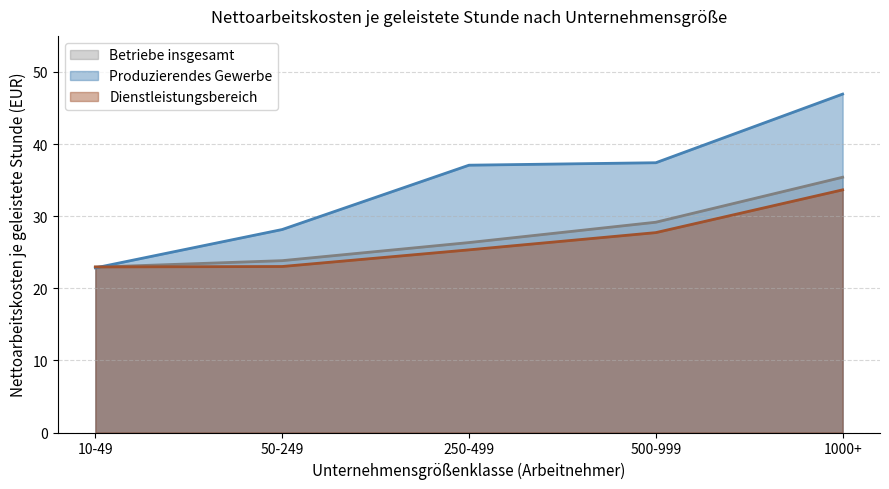

At which label does Betriebe insgesamt first exceed 26?

250-499